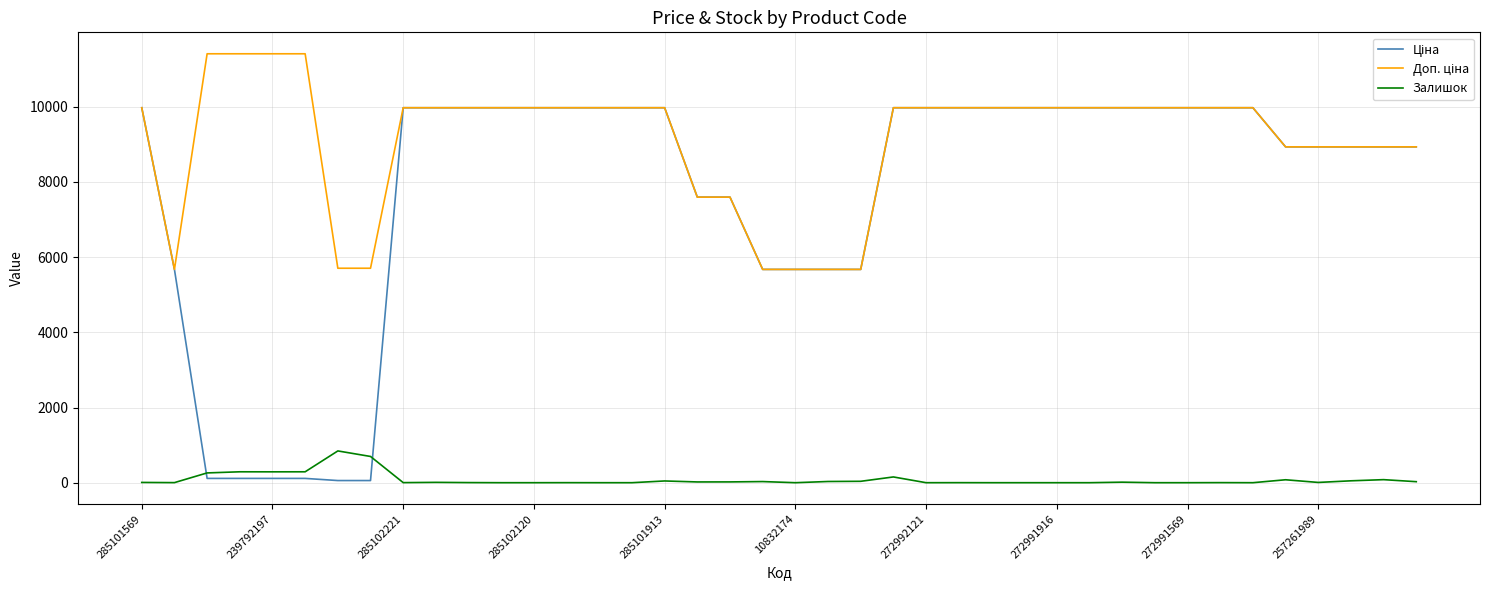

How many lines are shown in the chart?

3